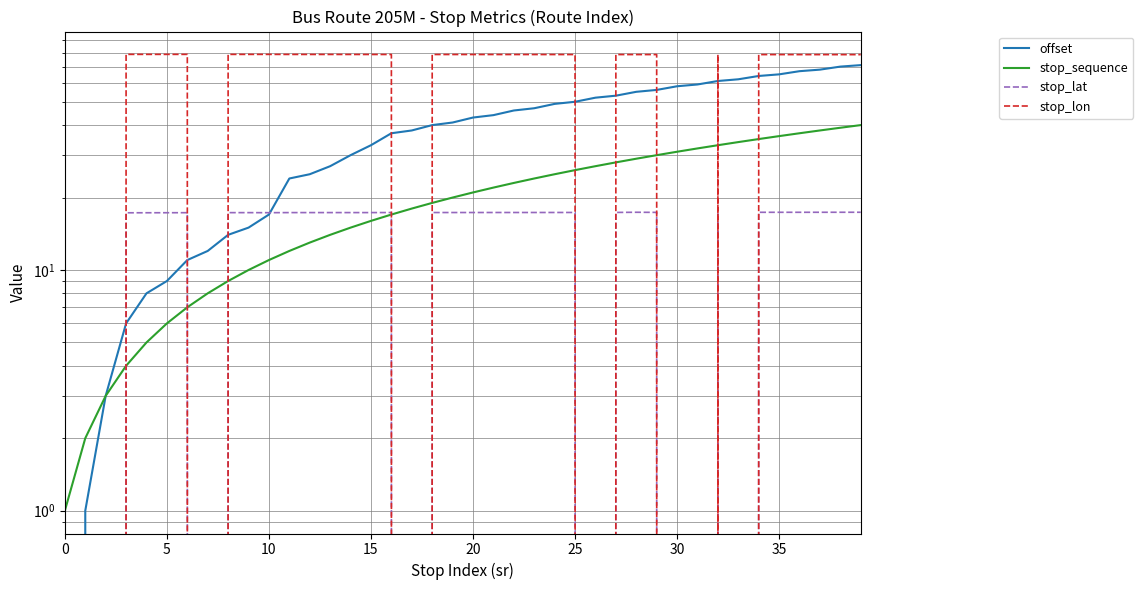

How many times do stop_lat and stop_sequence cross each other?

4